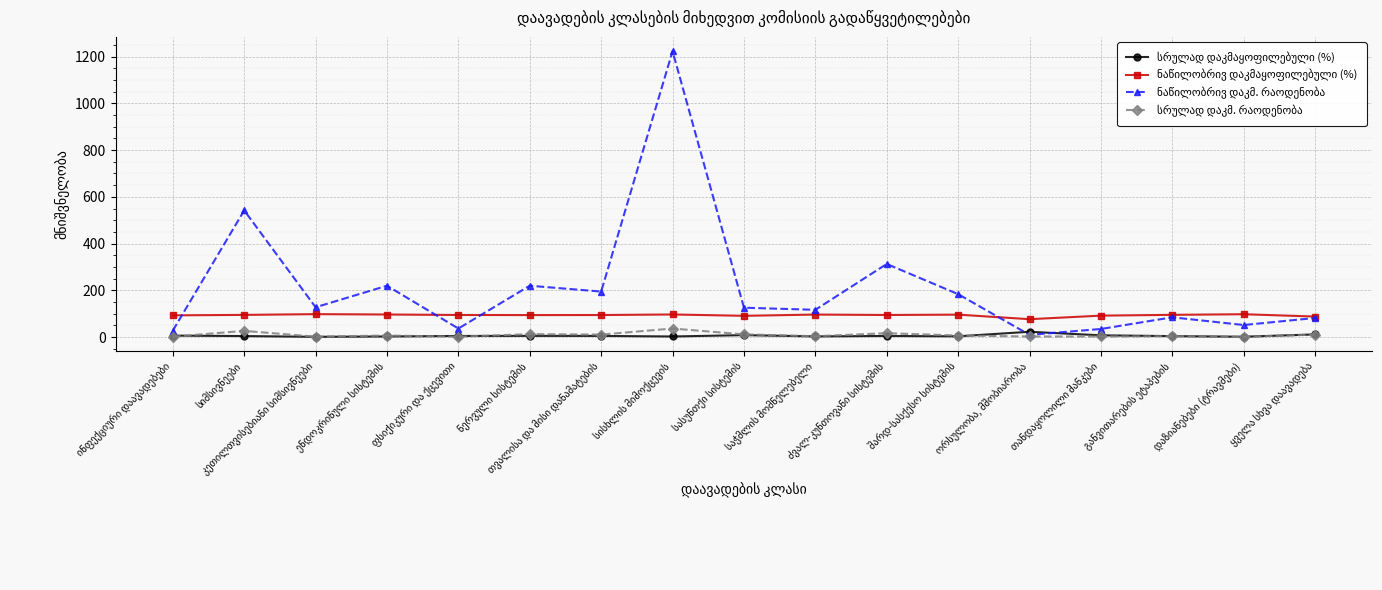

What is the label of the 8th point from the right?

საჭმლის მომნელებელი